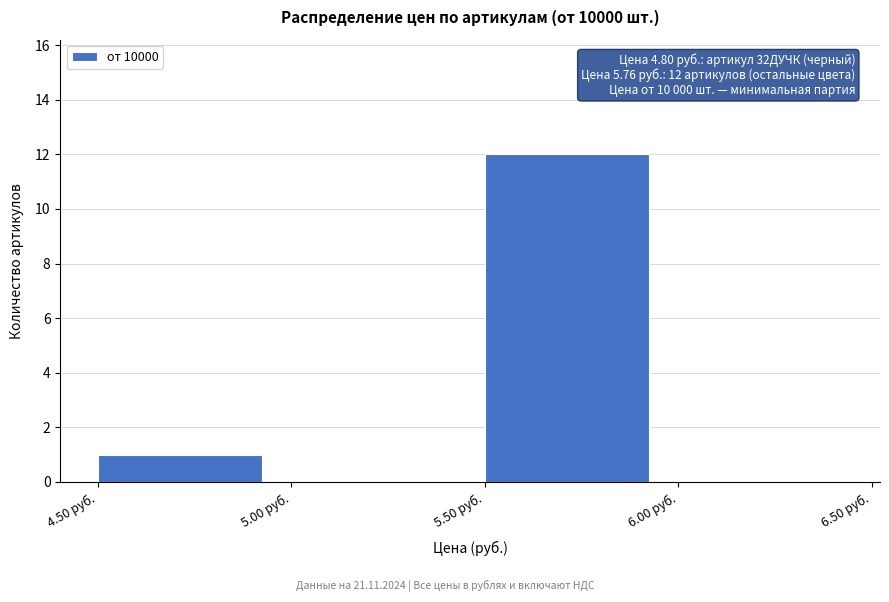

Which range on the x-axis has the tallest bar?

5.5 to 6.0